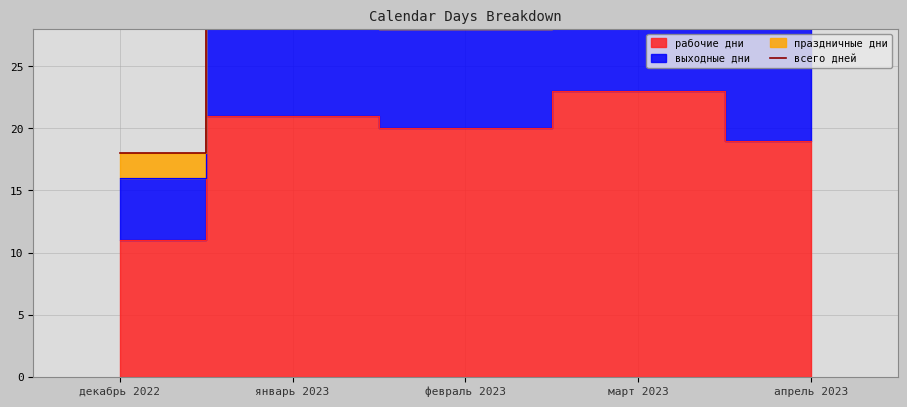

True or false: there are more than 2 points higher than both neighbors.

False